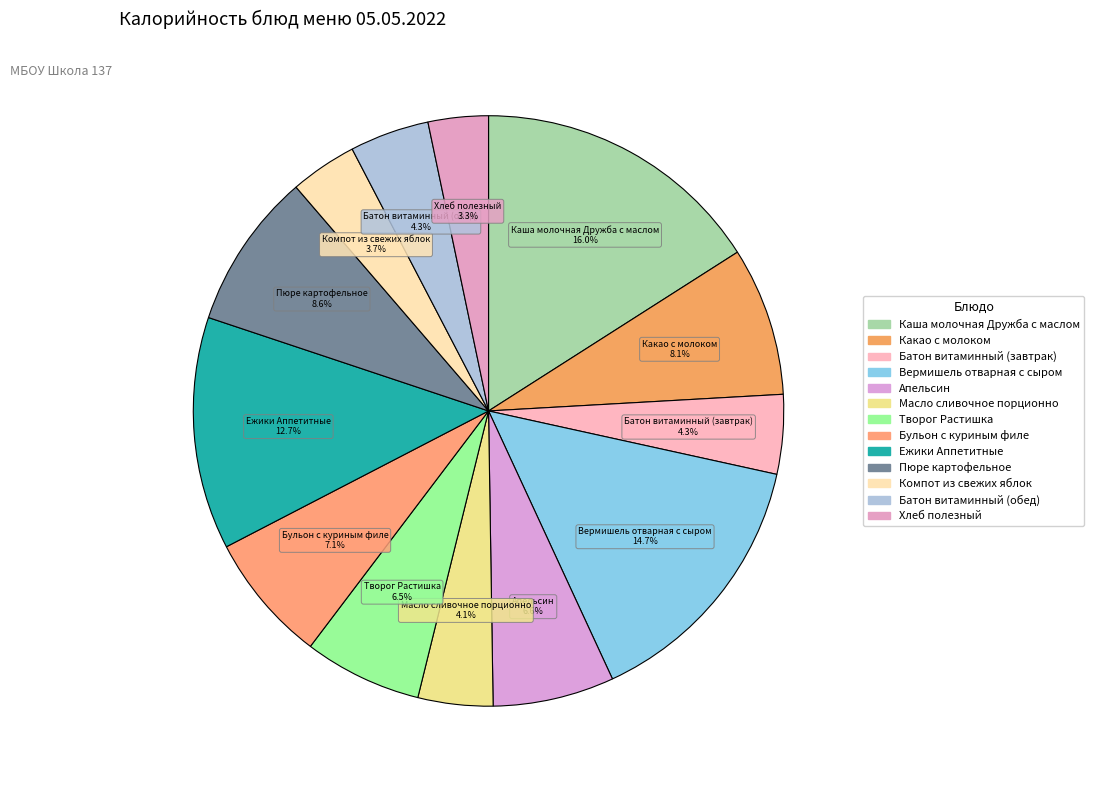

Do Пюре картофельное and Творог Растишка together represent more than half of the pie?

No